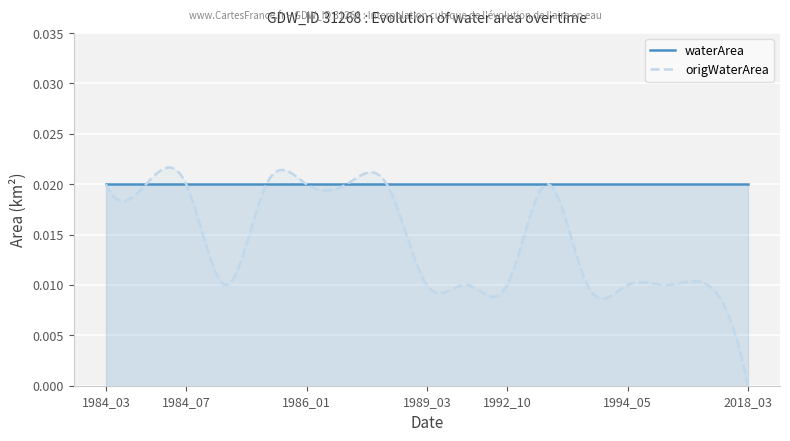

True or false: origWaterArea and waterArea intersect in this chart.

True